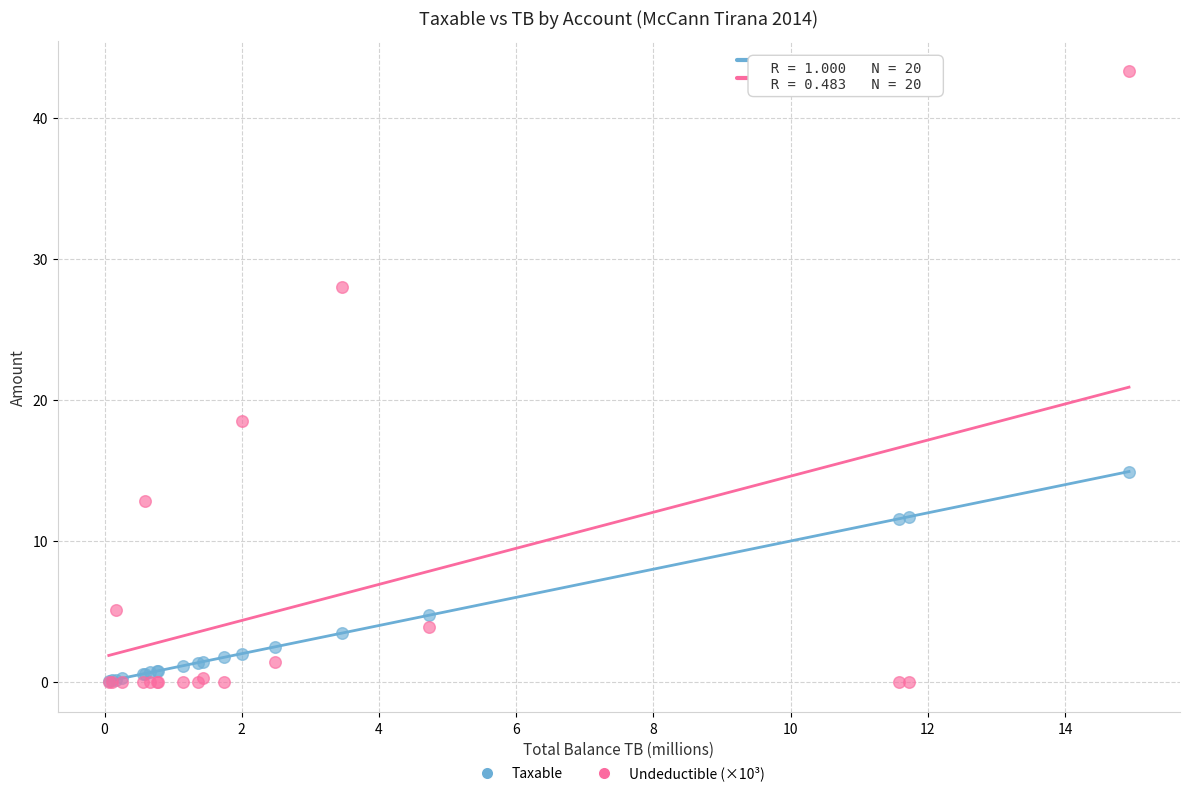

Across all series, what Y value is closest to 21?

18.5